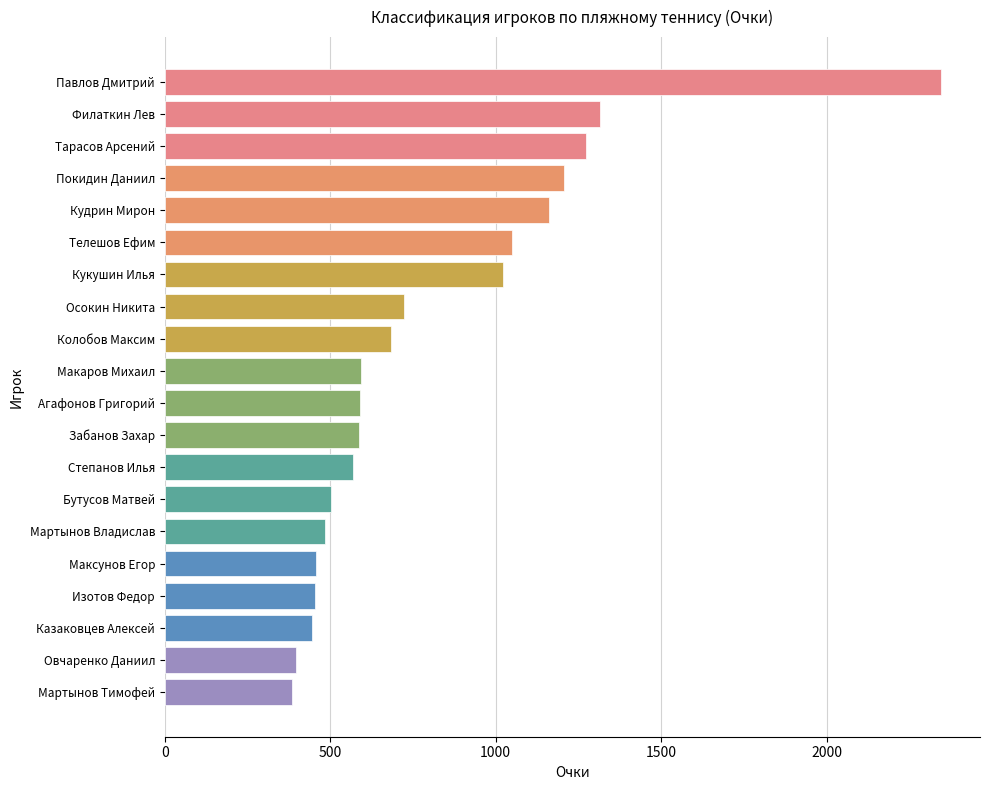

What is the label of the 1st bar from the bottom?

Мартынов Тимофей